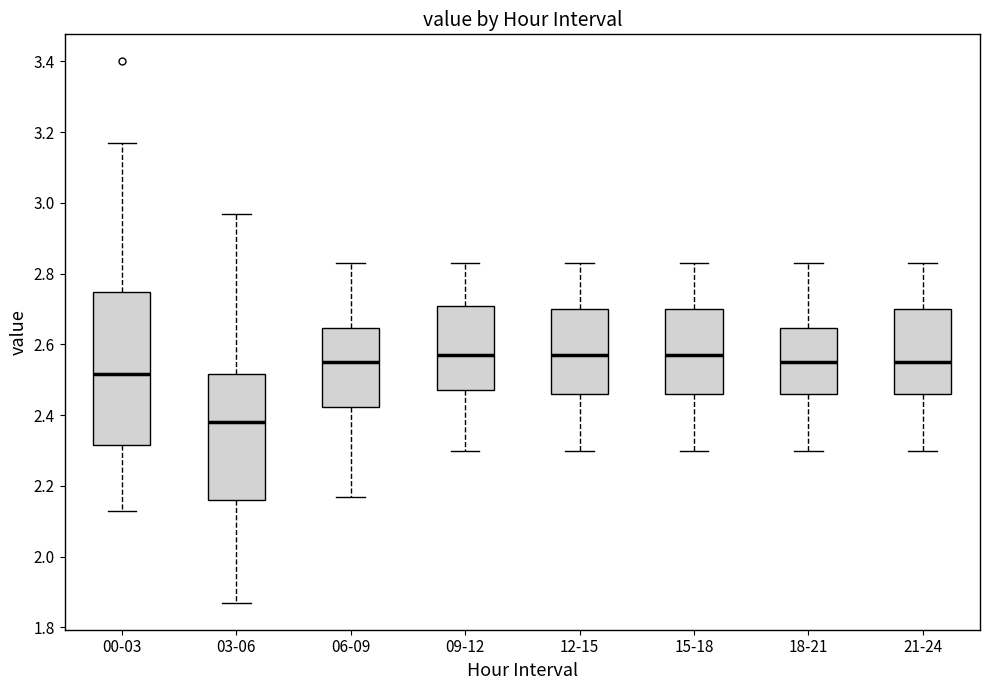

Which box's median line is the lowest?

03-06